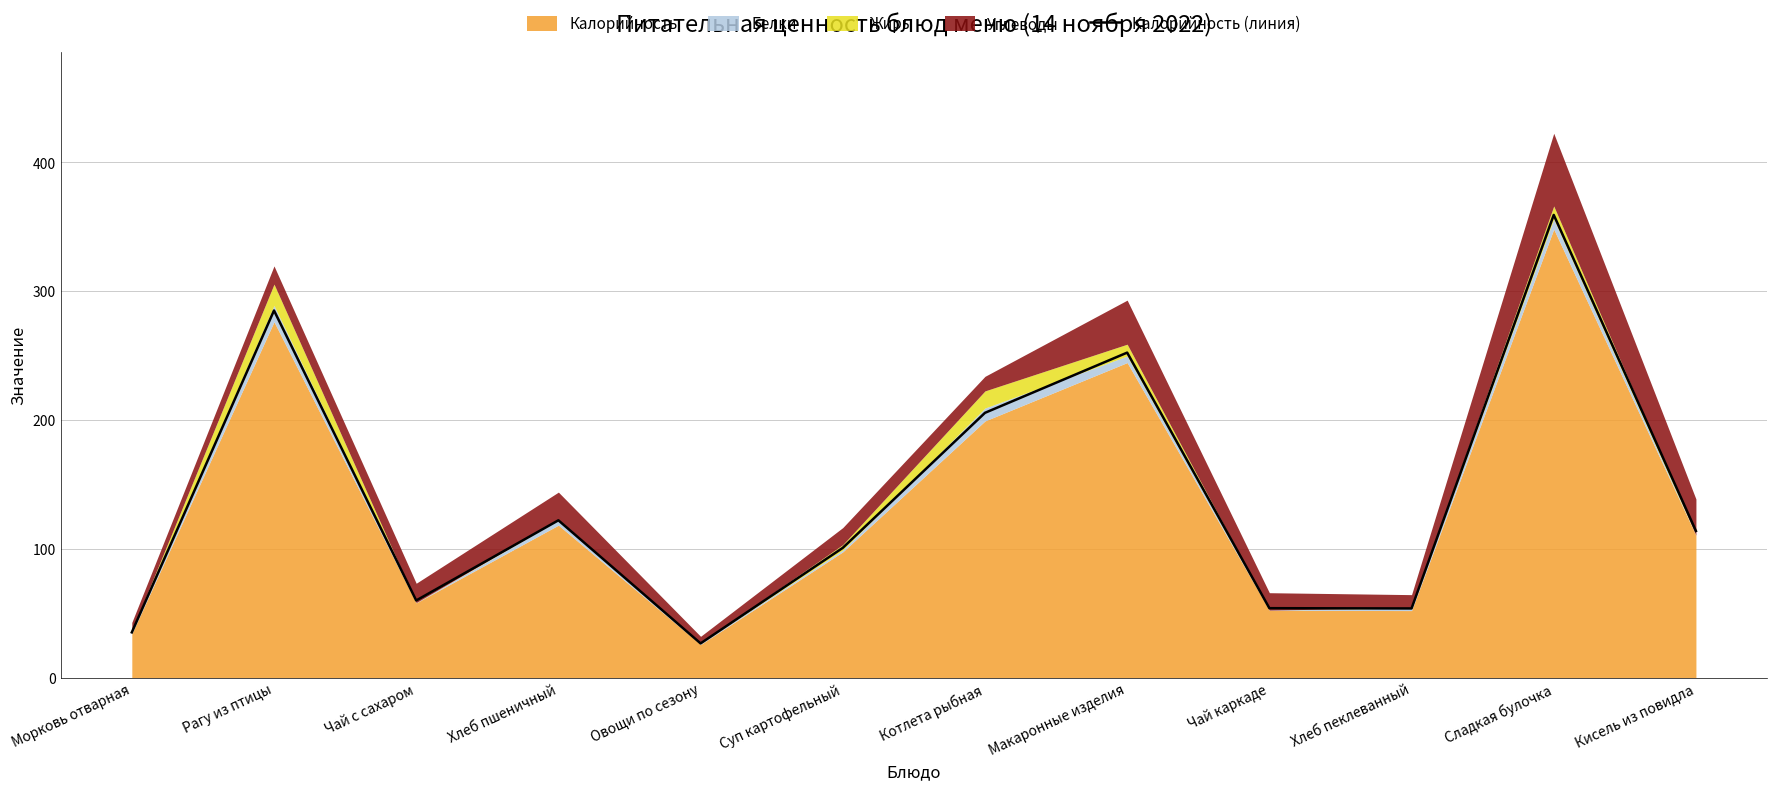

What is the change in value from Рагу из птицы to Сладкая булочка?

+74.2